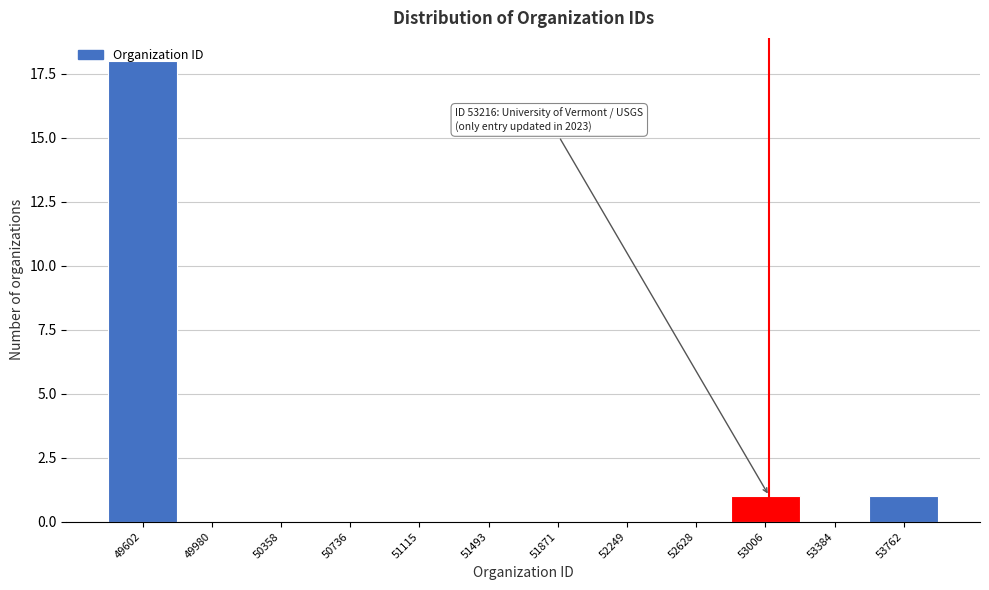

The chart shows a value of 0 at 51871. True or false?

True